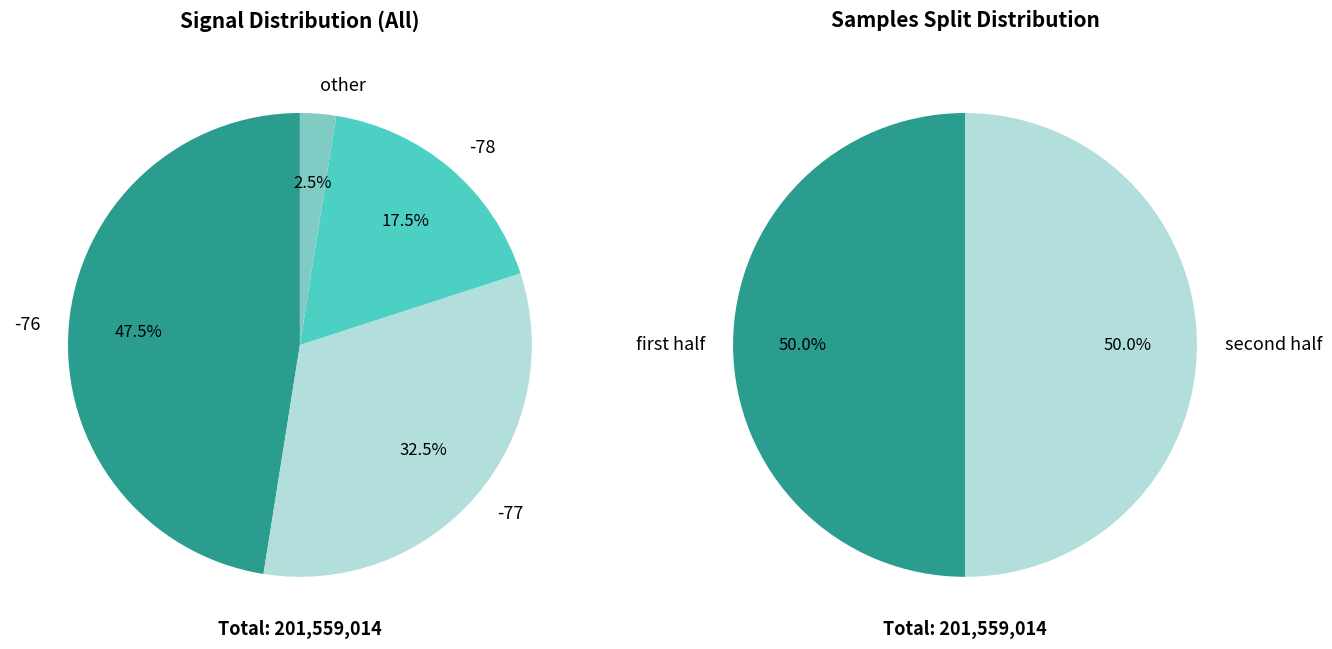

What portion of the pie excludes 30?

97.5%